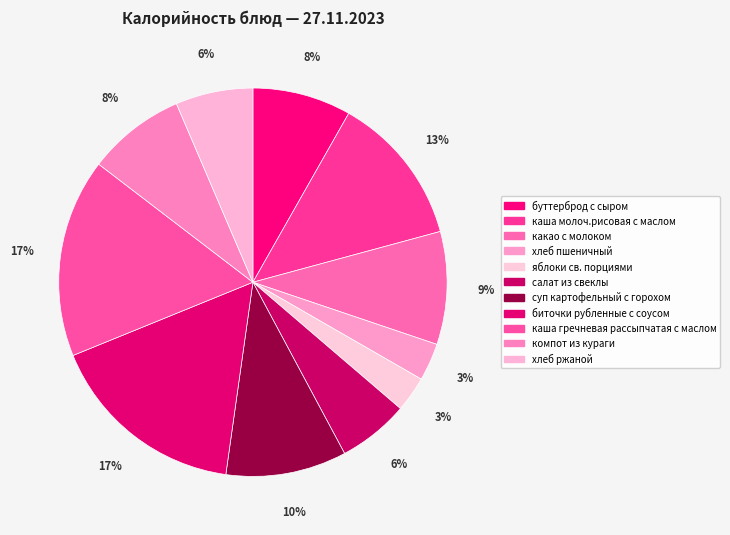

To the nearest percent, what is the difference between the largest and smallest slice percentages?

14%